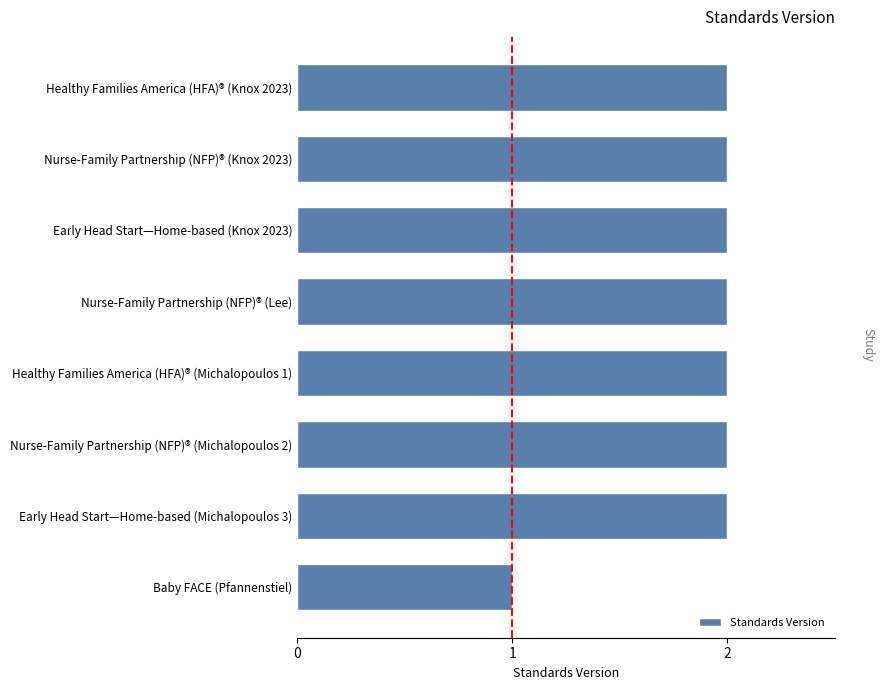

The chart shows a value of 1 at Healthy Families America (HFA)® (Knox 2023). True or false?

False